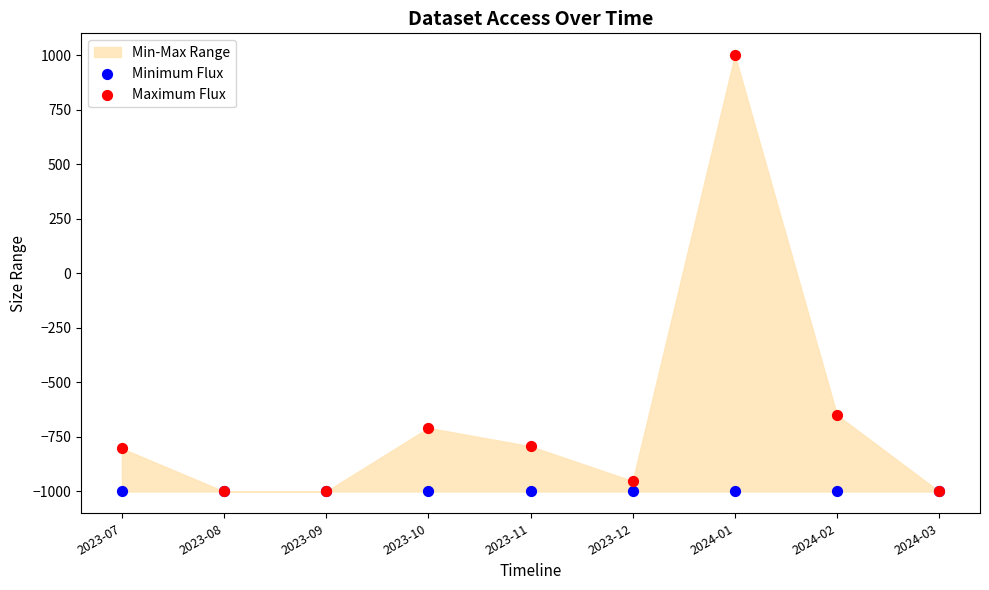

In the Maximum Flux series, what Y value is closest to 0?

-649.4